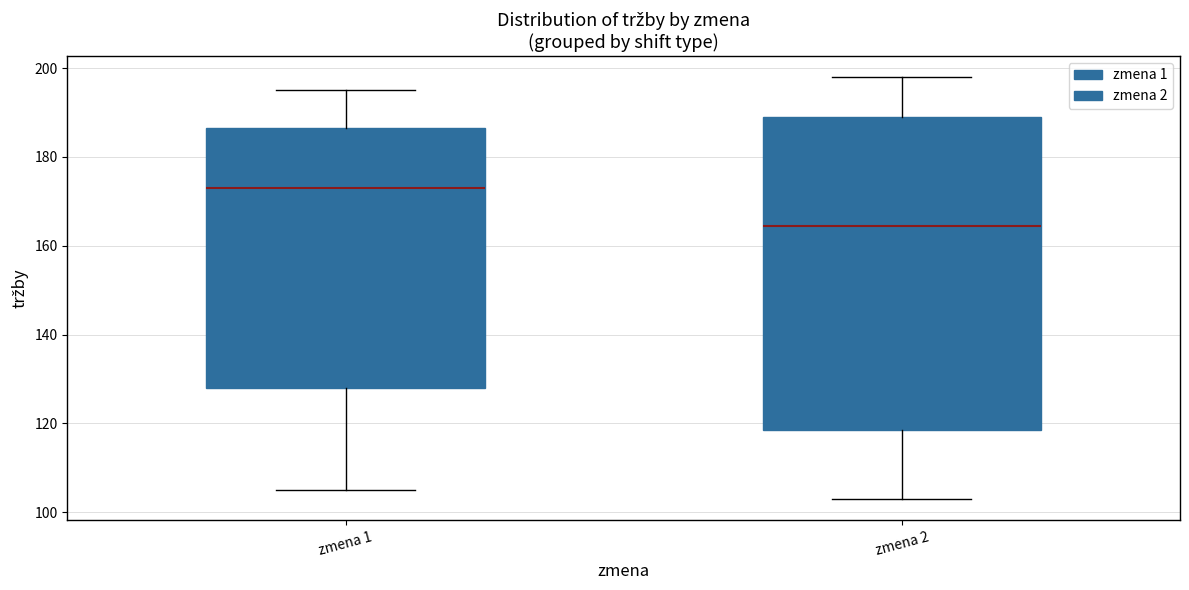

Reading left to right, transcribe this box plot: for each box, give where its median line is, the range the box spans, and where its two whiskers end, as read against the y-axis. The values are not printed on the chart, so give them approximately, as read against the axis.

zmena 1: median 174, box 128 to 186, whiskers 106 to 196
zmena 2: median 164, box 118 to 190, whiskers 104 to 198